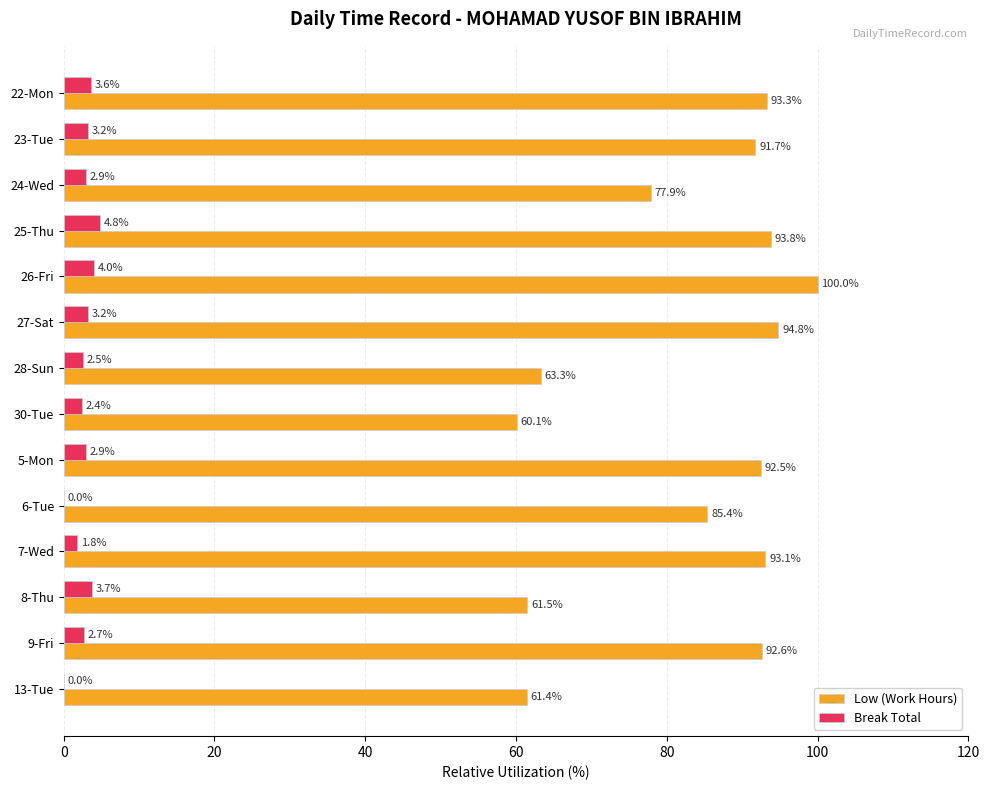

Is the value of Break Total at 6-Tue greater than the value of Low (Work Hours) at 5-Mon?

No